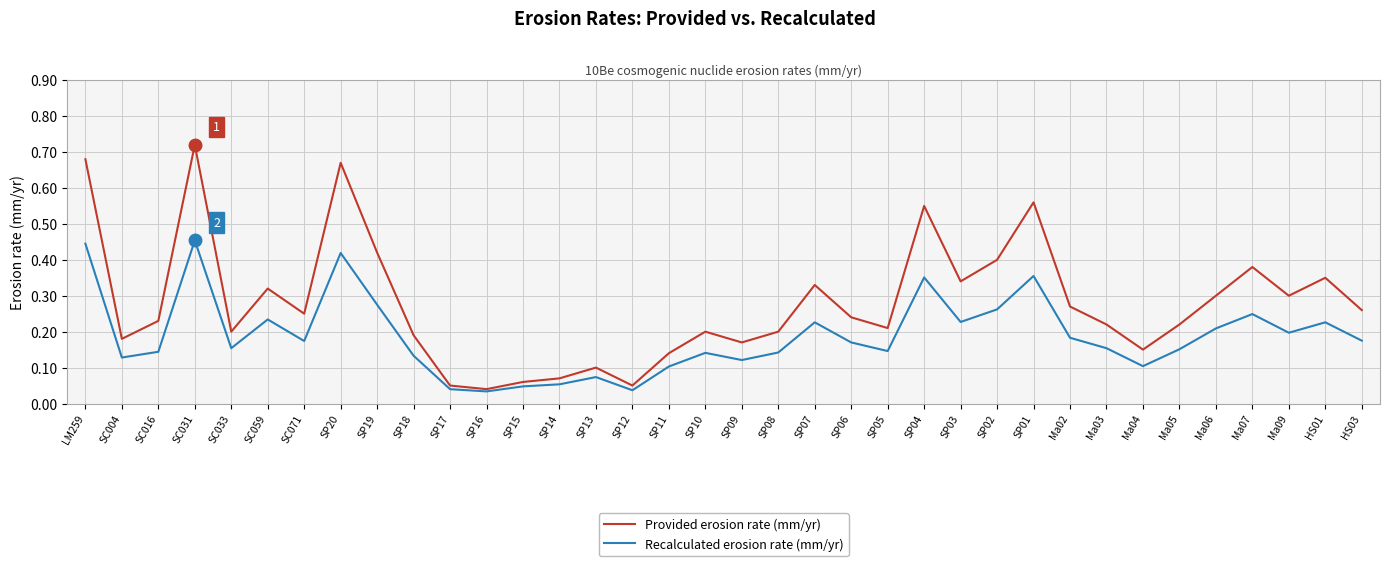

Between LM259 and Ma03, which series saw the biggest shift?

Provided erosion rate (mm/yr)